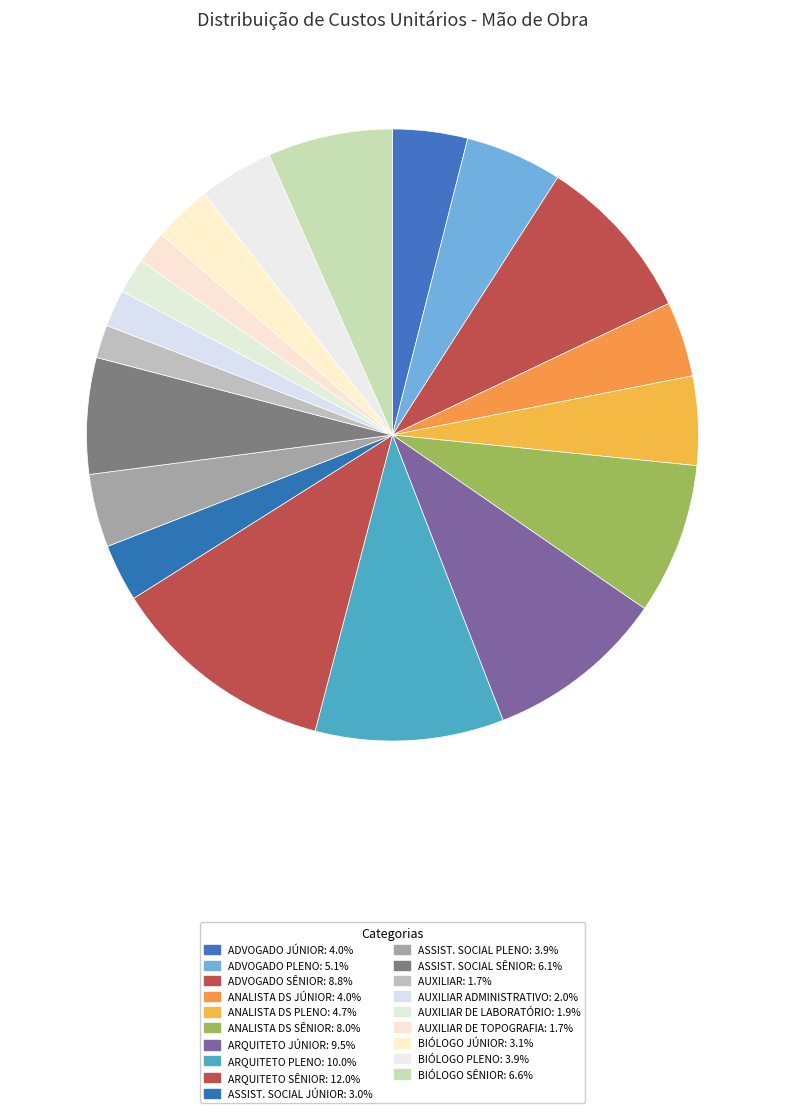

To the nearest percent, what is the difference between the largest and smallest slice percentages?

10%